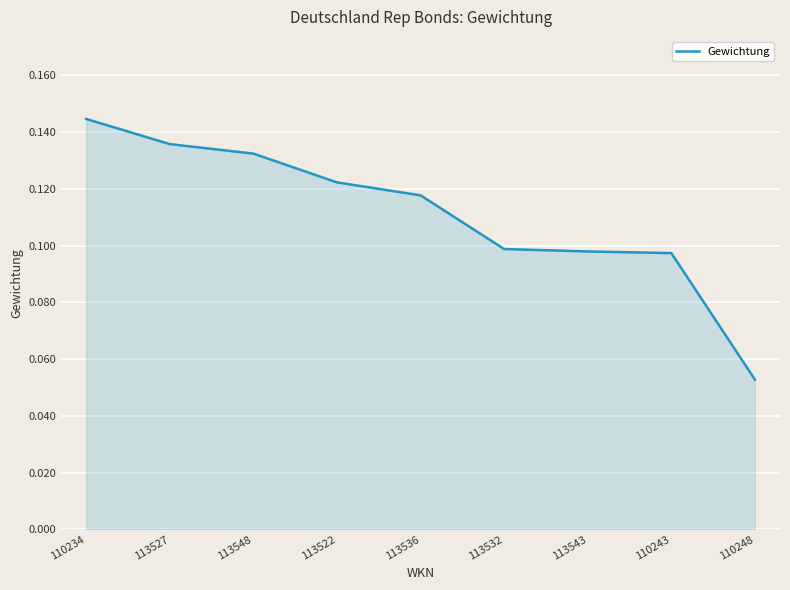

Where is the data nearest to the value 0?

110248